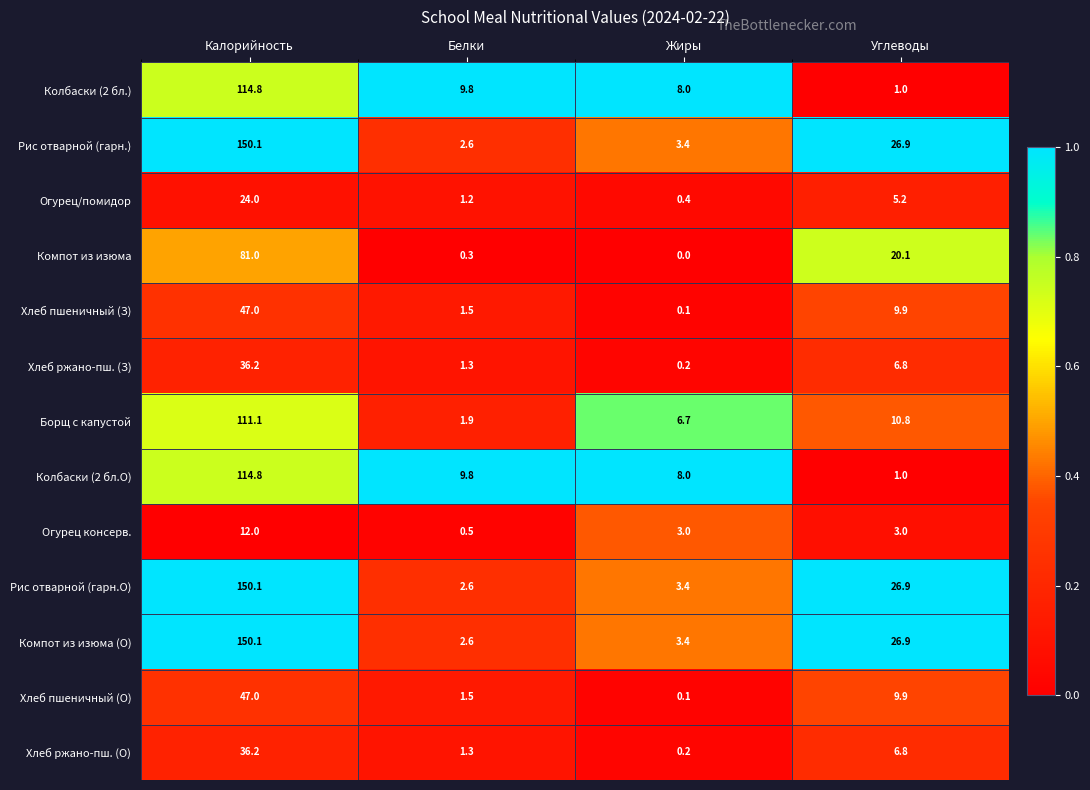

The Компот из изюма series shows 0.3 at Белки. True or false?

True